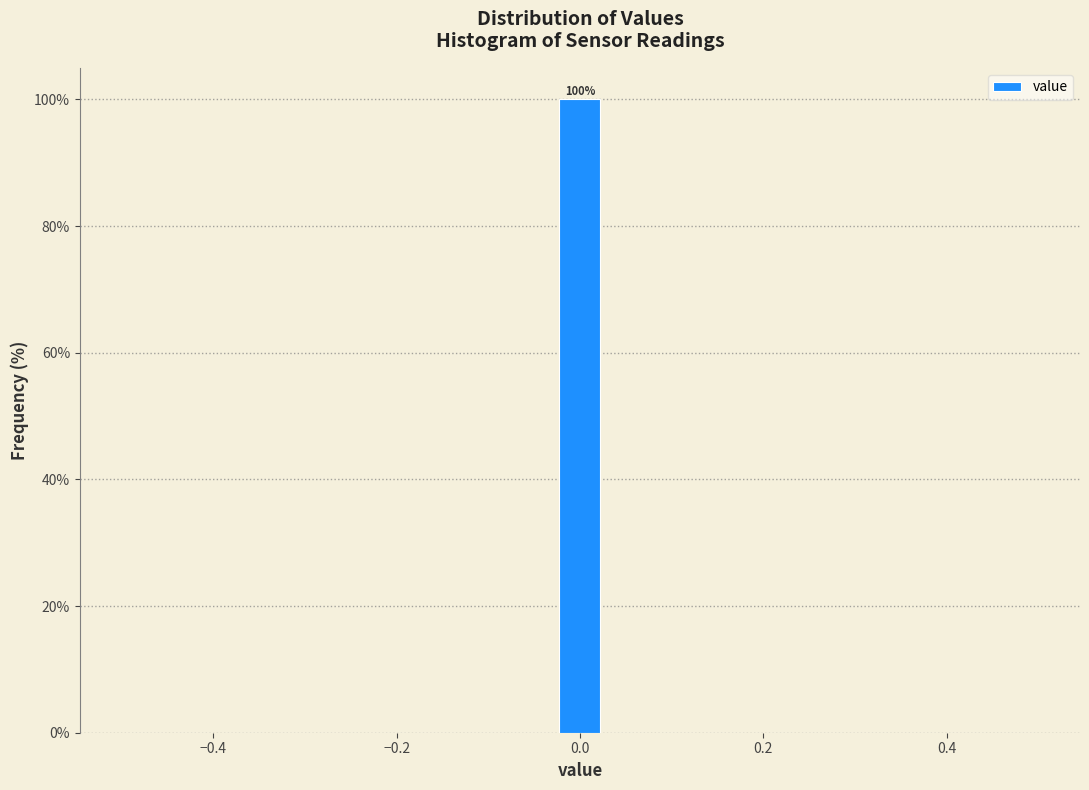

Around what value on the x-axis is the tallest bar? Give the approximate position of its centre, as read against the axis.

0.00